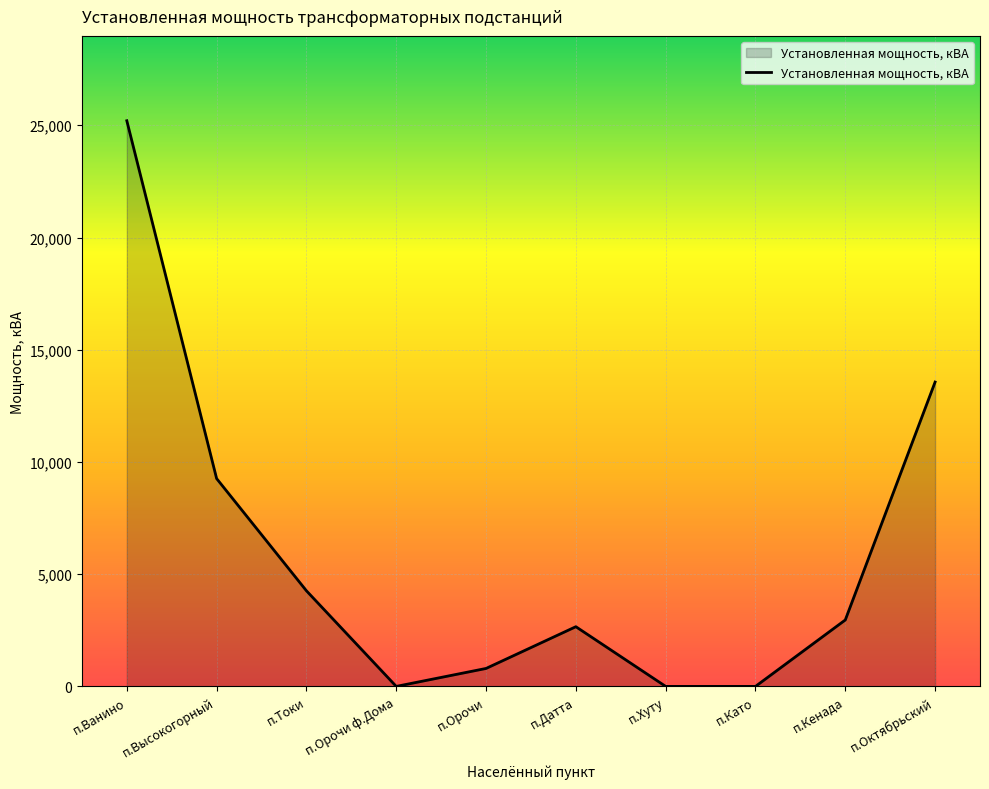

Which has a higher value, п.Като or п.Датта?

п.Датта